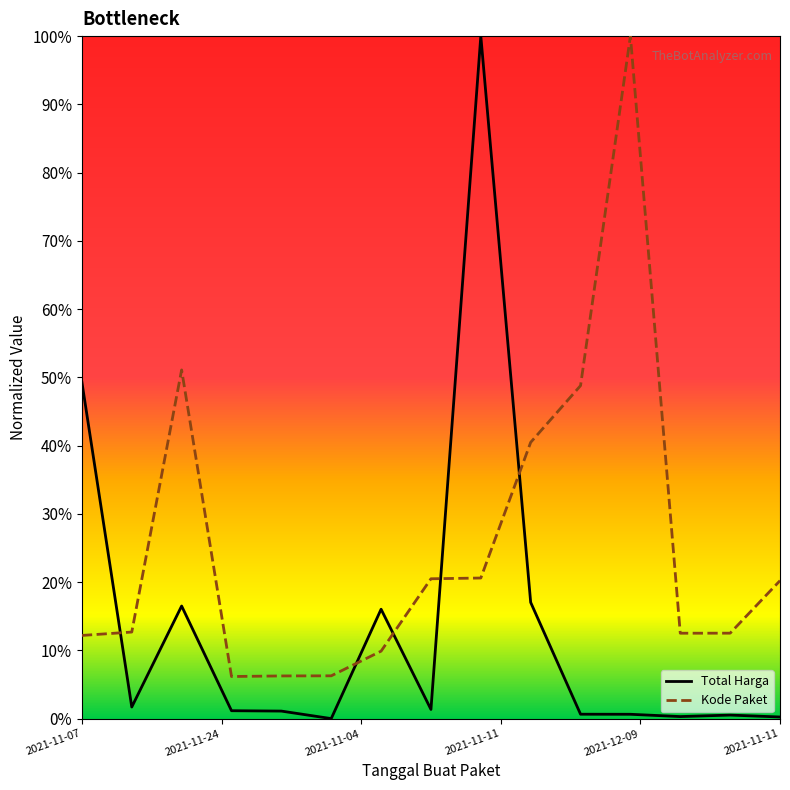

How many lines are shown in the chart?

2